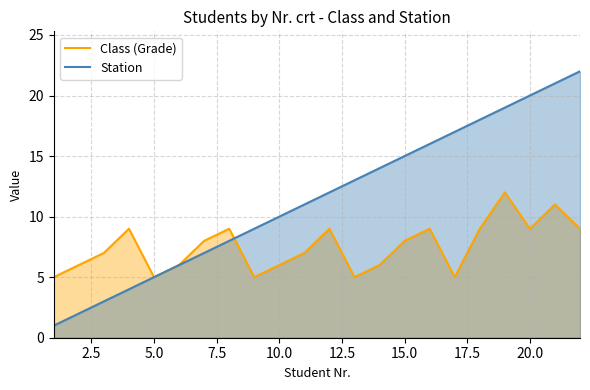

At which label does Station first exceed 12?

13